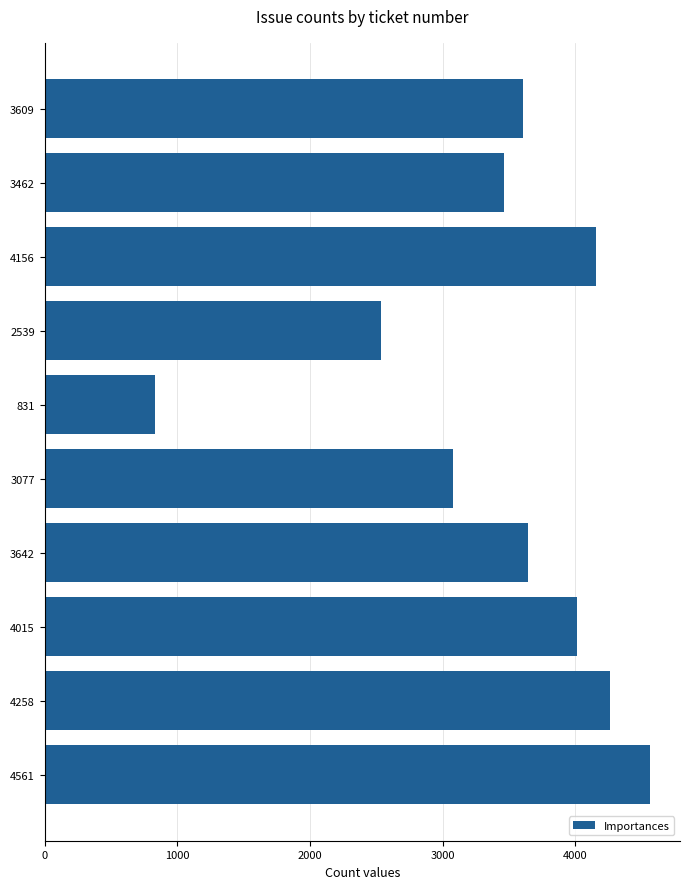

How many values are below 3642?

5